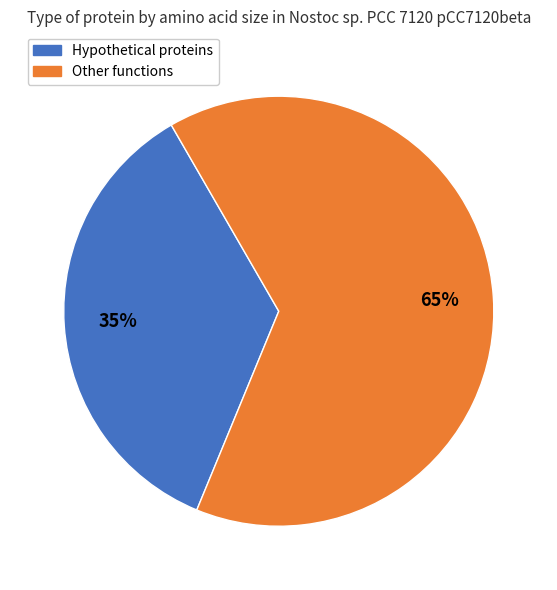

Between Hypothetical proteins and Other functions, which is larger?

Other functions